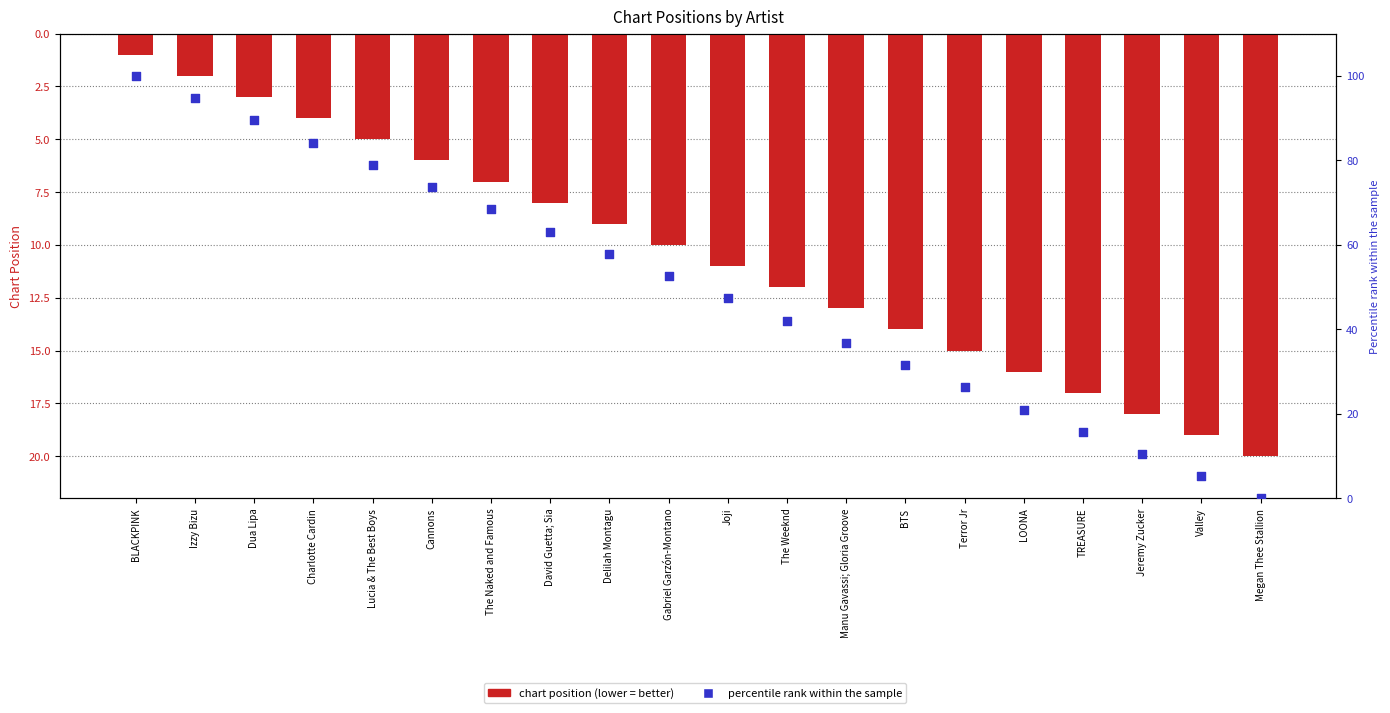

Which series contains the lowest Y value?

Percentile rank within sample